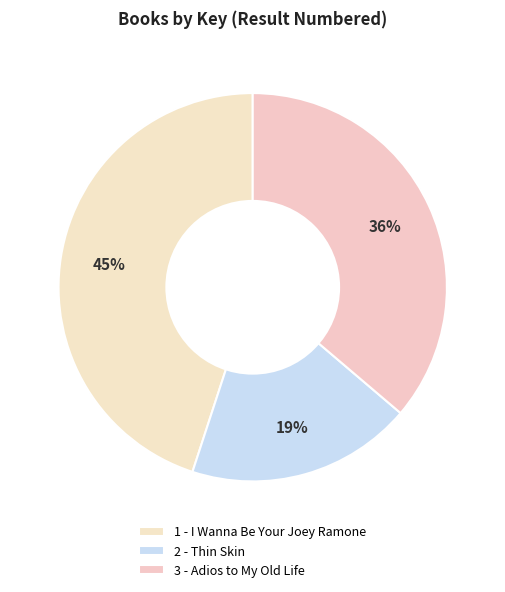

Does 2 - Thin Skin account for over 50% of the chart?

No